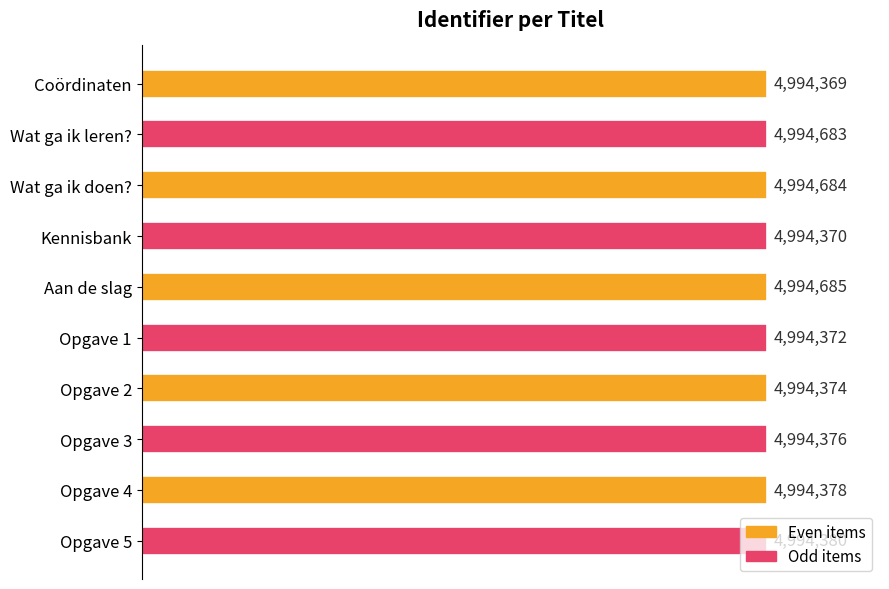

Are the bars horizontal?

Yes